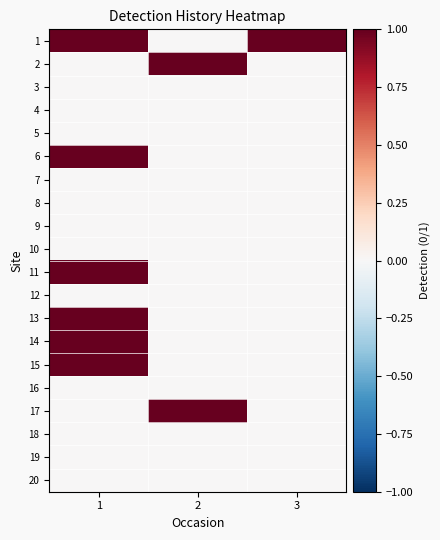

Which has a higher value, 1 or 3?

1